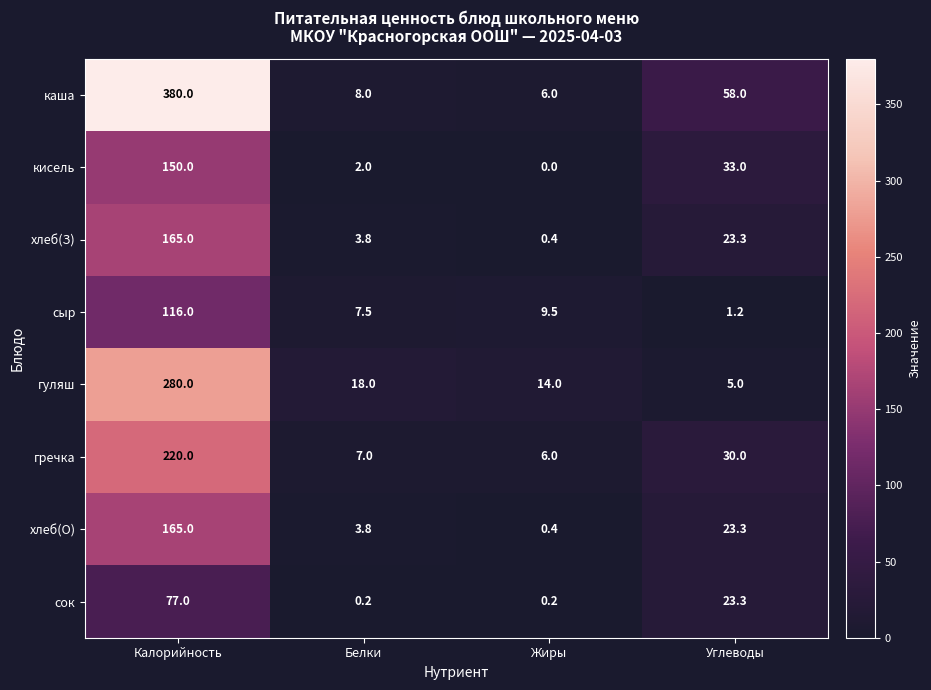

Which label corresponds to the smallest value in the chart?

Жиры